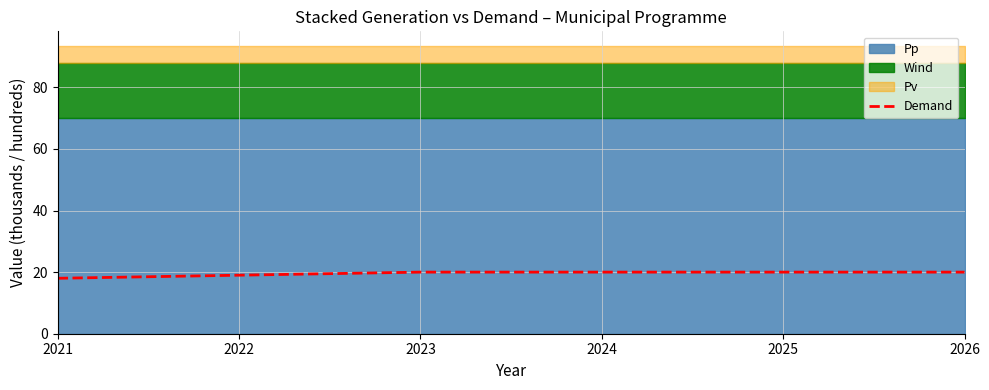

True or false: the data has more than 2 interior local peaks.

False